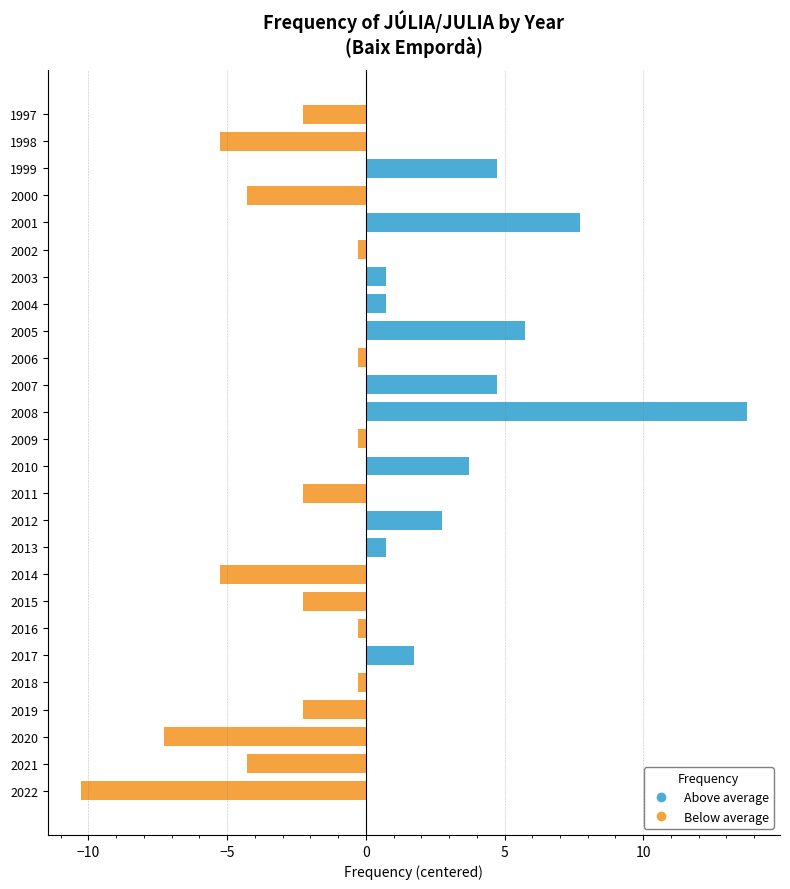

How many data points in Below average are less than 0?

15